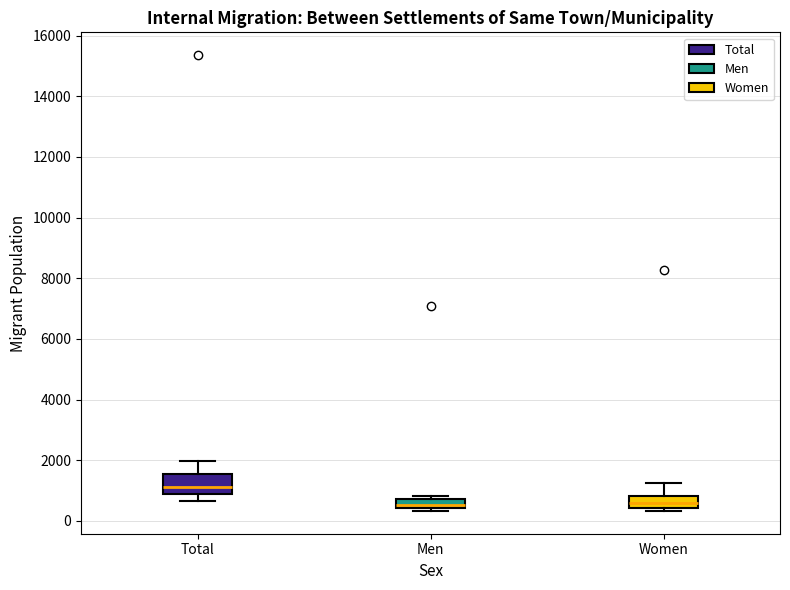

Where does the upper whisker of the box for Women end on the y-axis? The values are not printed on the chart, so give them approximately, as read against the axis.

1200